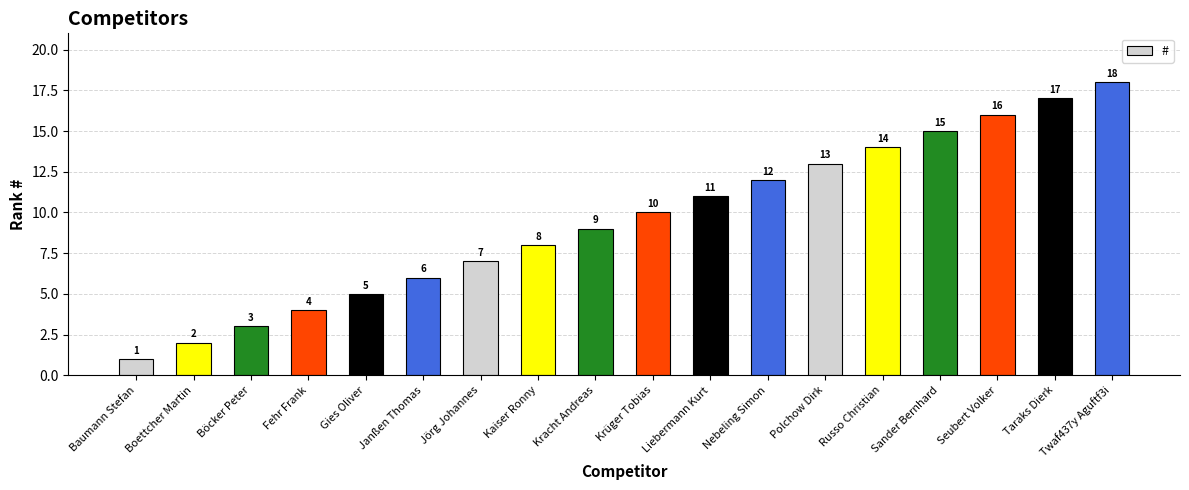

The value at Nebeling Simon is 7. True or false?

False